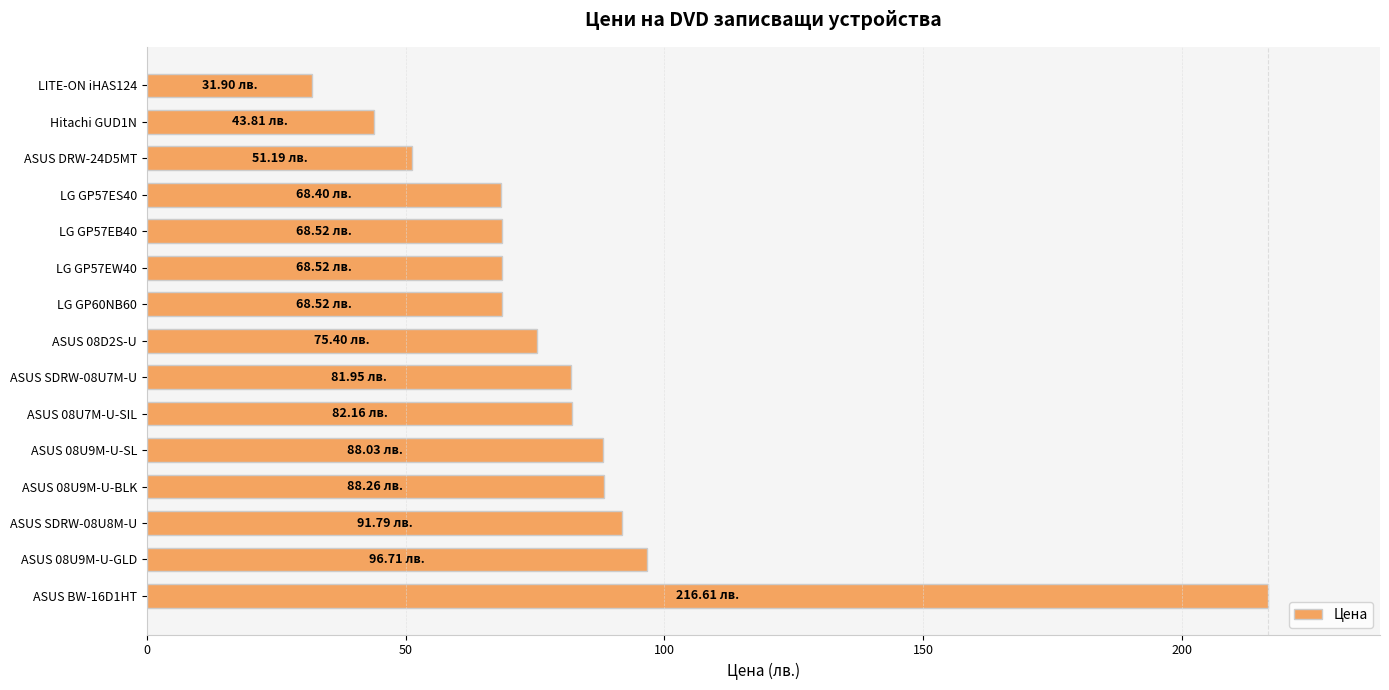

What is the difference between the maximum and minimum values?

184.7